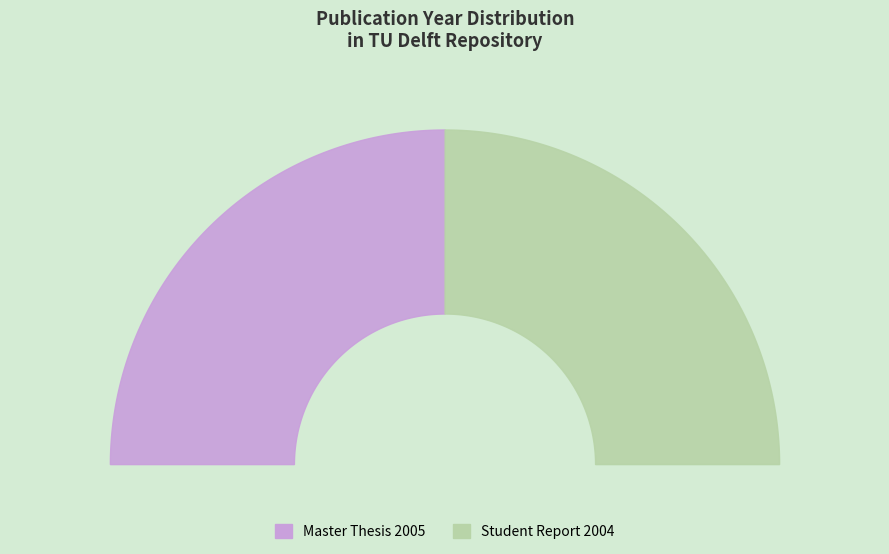

Is Verhoging waterkering Elahuizen (2004) the majority of the pie?

No